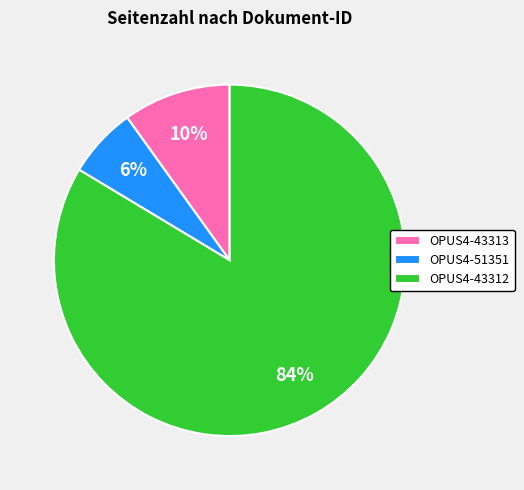

To the nearest percent, what portion does OPUS4-43313 represent?

10%